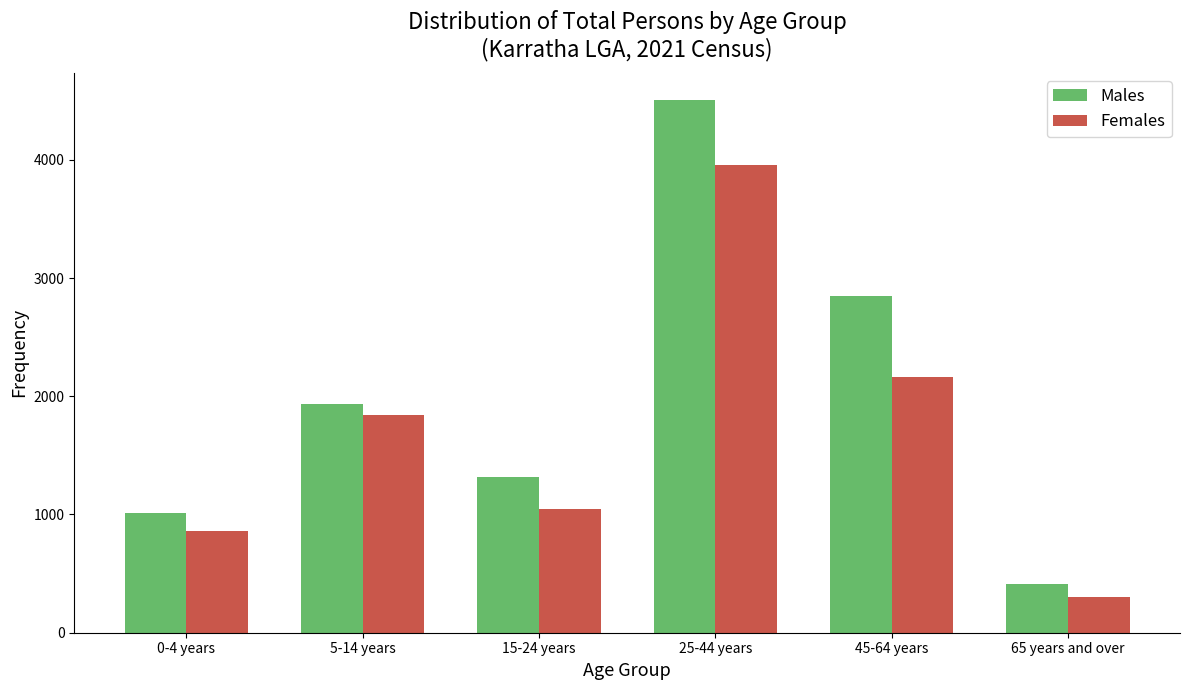

Reading left to right, transcribe all the data shown in this chart.

Males: 1010	1932	1321	4508	2850	415
Females: 863	1840	1048	3954	2160	306